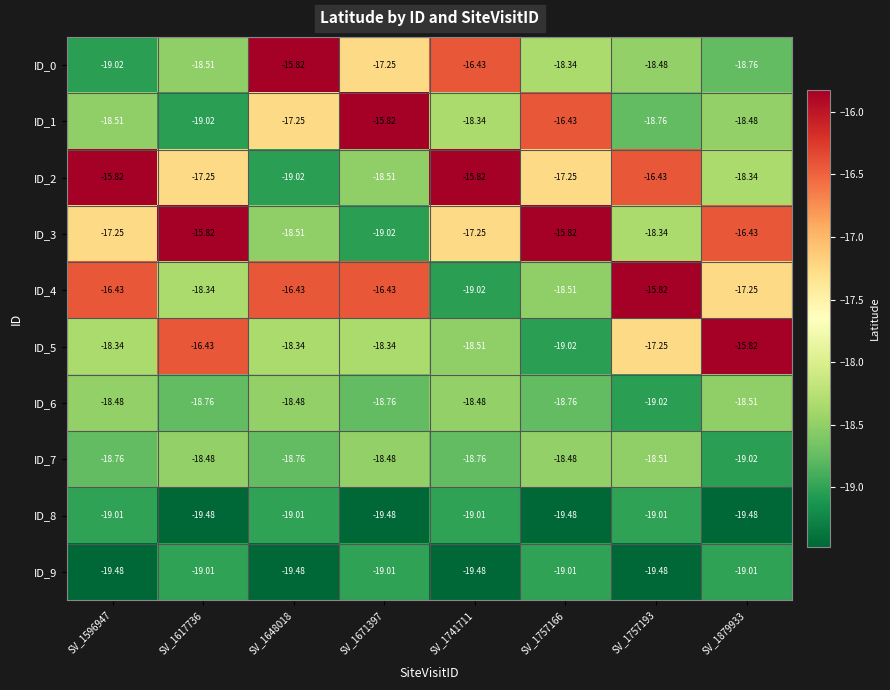

Is the value of ID_2 at SV_1617736 greater than the value of ID_0 at SV_1757166?

Yes